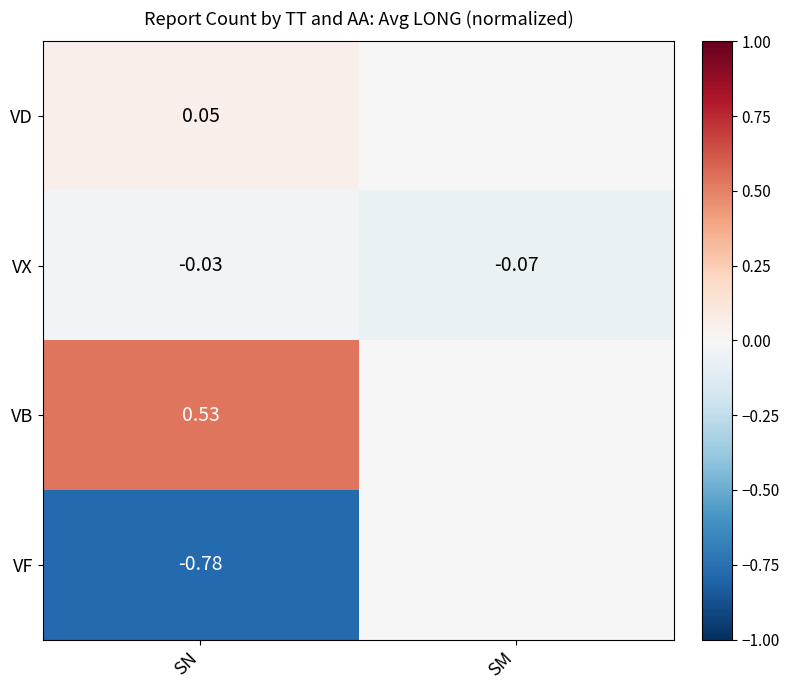

Where is VX nearest to the value 0?

SN